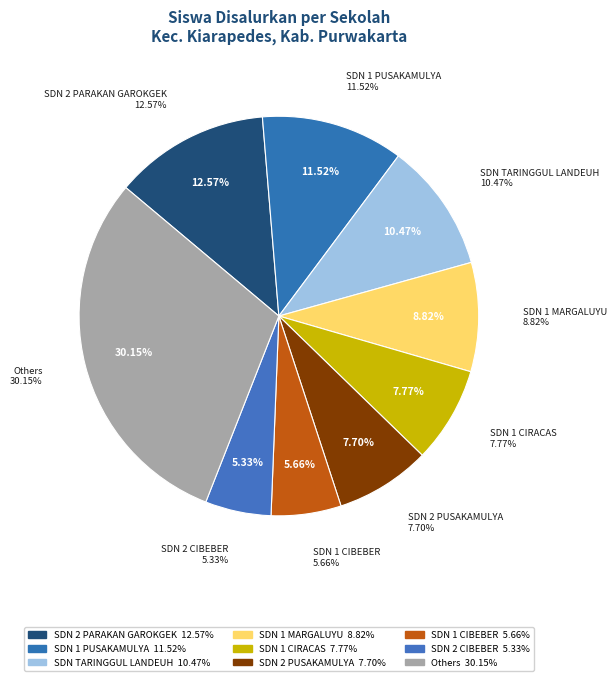

Does SDN SUMBERSARI account for over 50% of the chart?

No